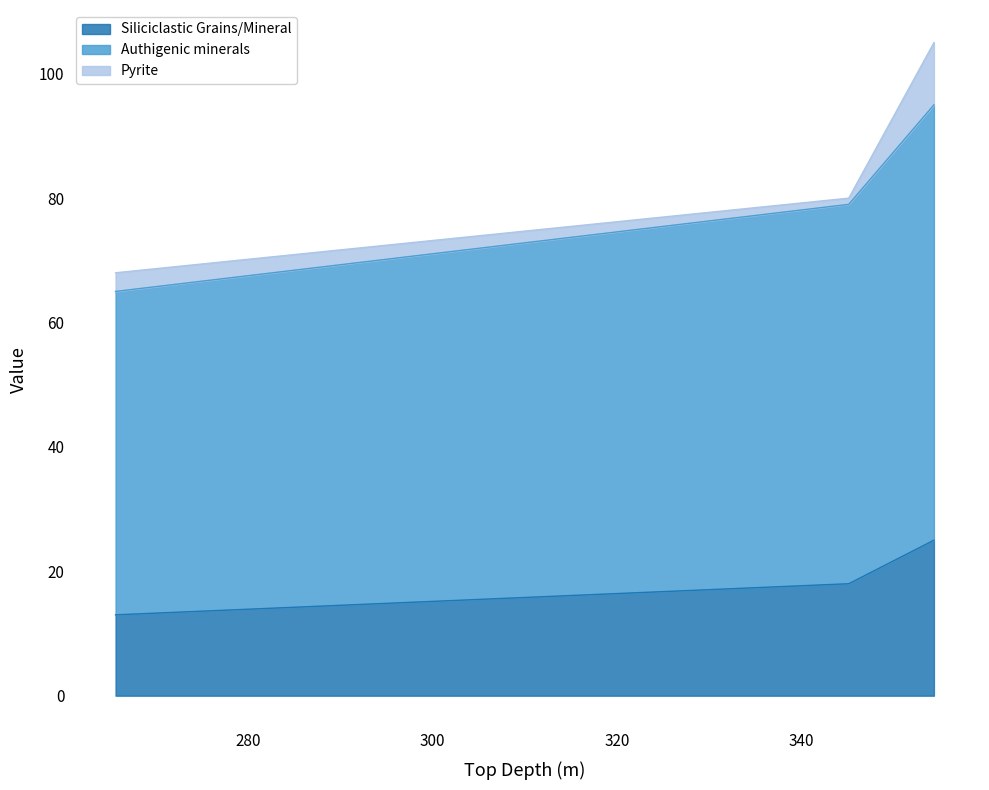

What is the approximate value of Authigenic minerals at TS 8, to the nearest 5?

80